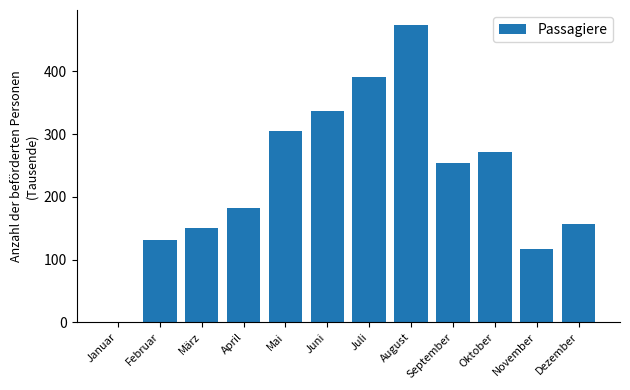

At which category does the chart reach its peak across all series?

August